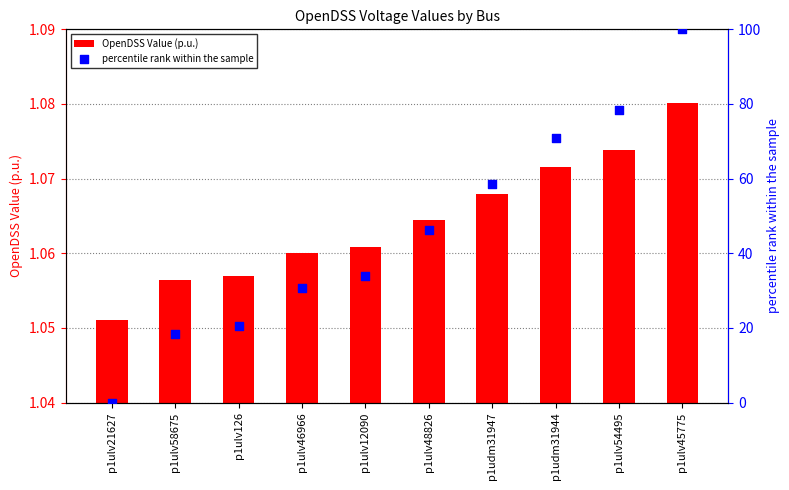

Which series has the largest Y range (max minus min)?

percentile rank within the sample